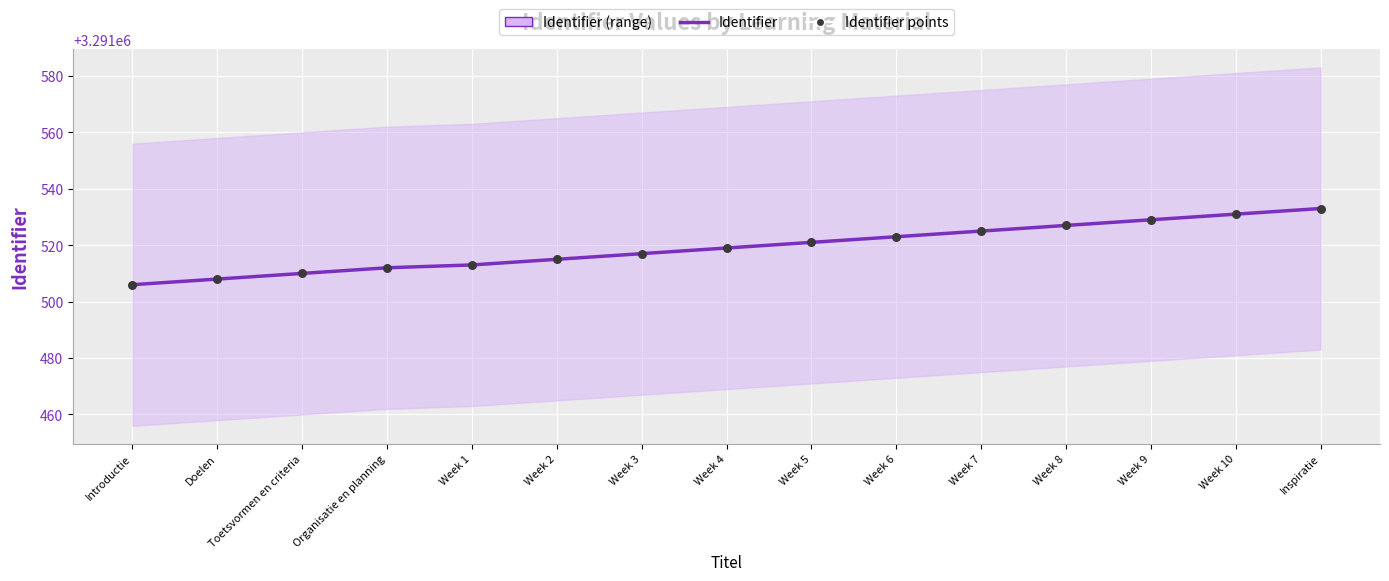

Which series has the largest total across all categories?

Identifier